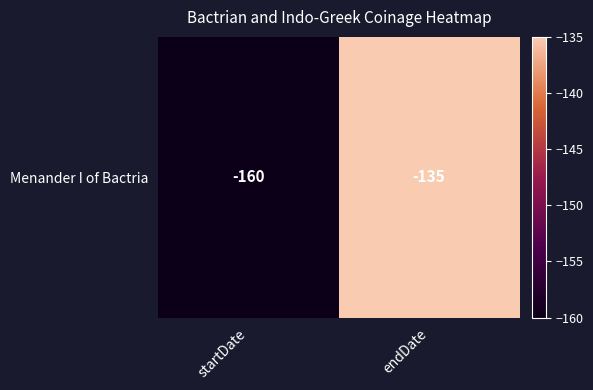

Is it true that the value at endDate is -135?

True